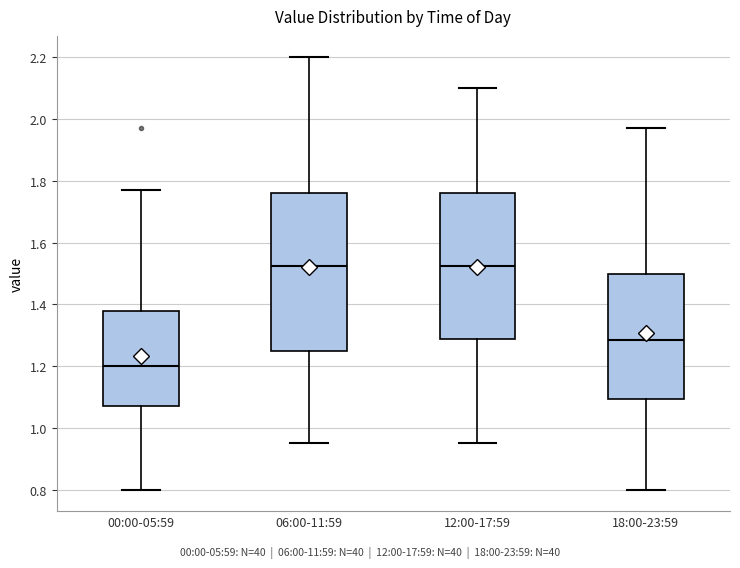

Reading left to right, read every box against the y-axis: the position of its median line, the range the box covers, and the ends of its whiskers. The values are not printed on the chart, so give them approximately, as read against the axis.

00:00-05:59: median 1.20, box 1.08 to 1.38, whiskers 0.80 to 1.78
06:00-11:59: median 1.52, box 1.26 to 1.76, whiskers 0.96 to 2.20
12:00-17:59: median 1.52, box 1.28 to 1.76, whiskers 0.96 to 2.10
18:00-23:59: median 1.28, box 1.10 to 1.50, whiskers 0.80 to 1.98